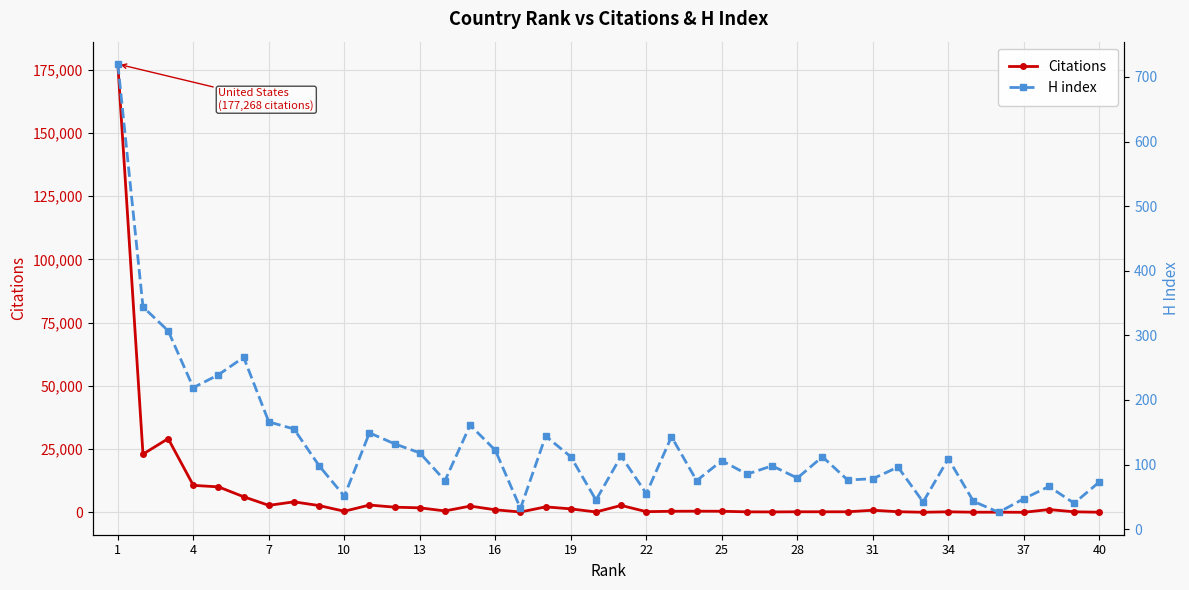

Which series has the largest total across all categories?

Citations